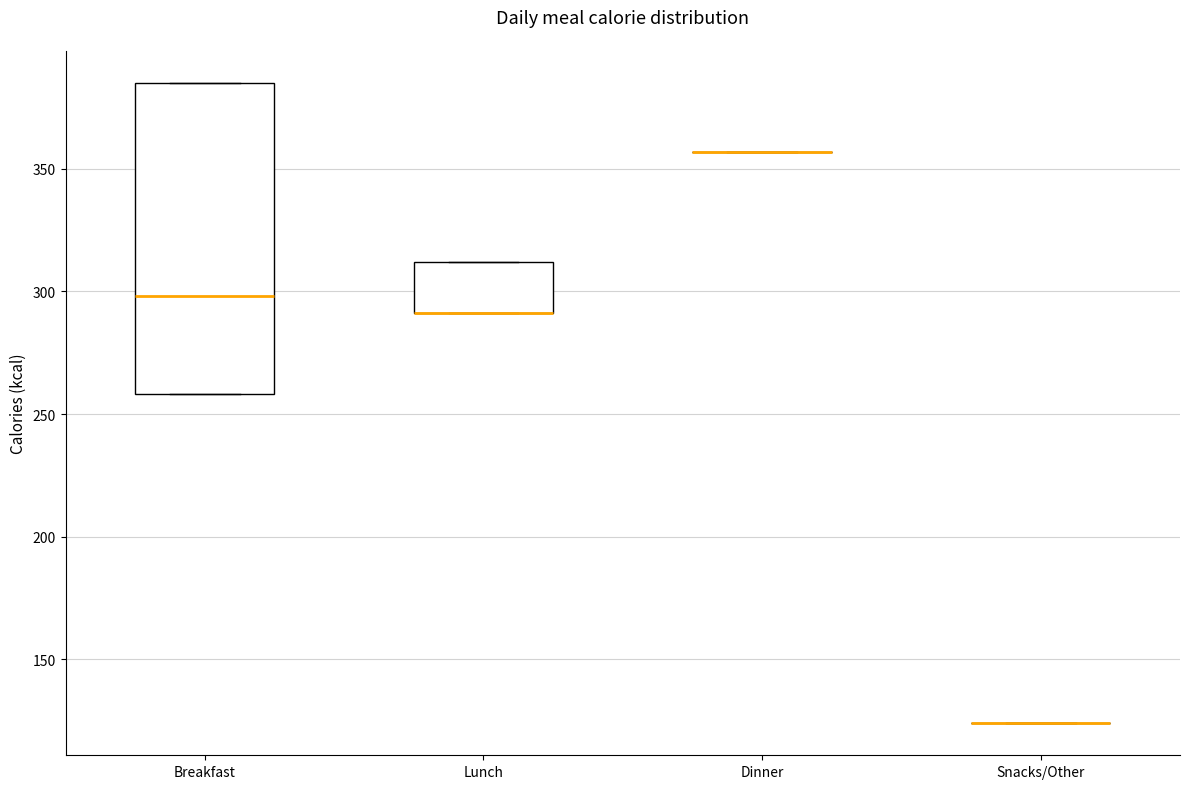

Comparing the boxes themselves (not the whiskers), which one is the tallest?

Breakfast